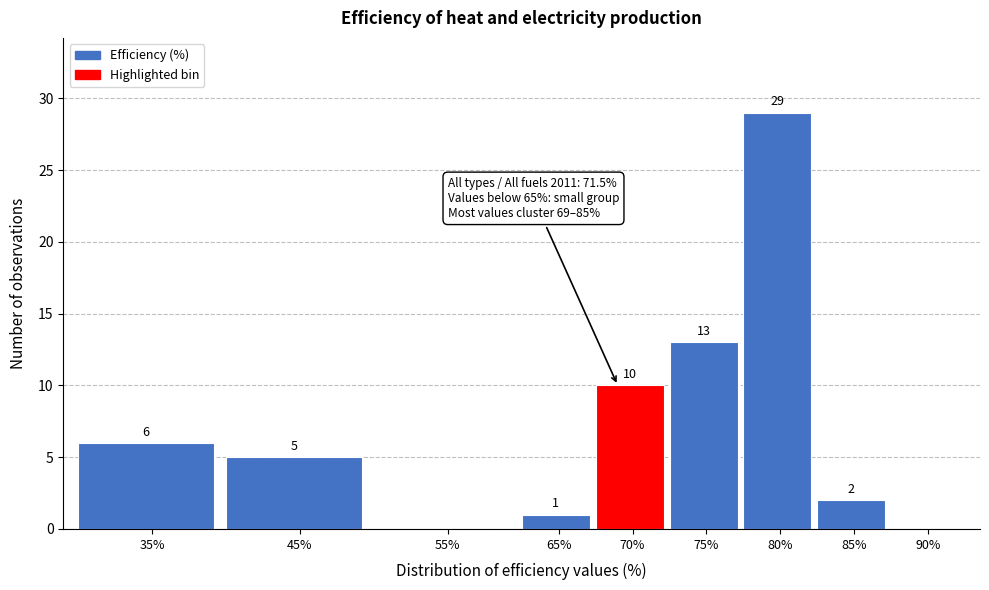

Reading left to right, what are all the values shown in this chart?

35%=6	45%=5	55%=0	65%=1	70%=10	75%=13	80%=29	85%=2	90%=0